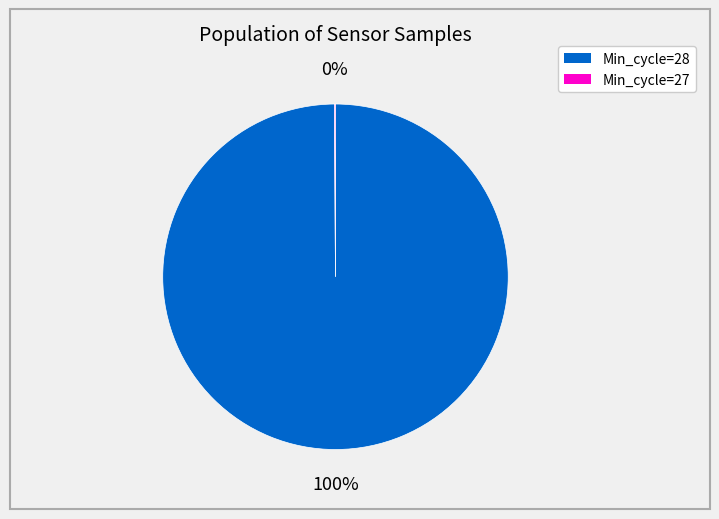

Which slice is the largest?

Min_cycle=28